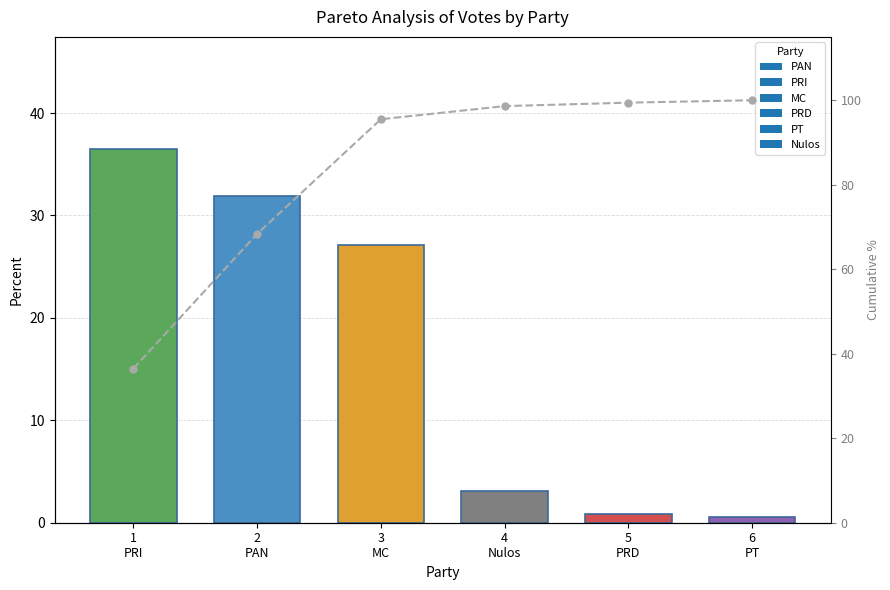

Which category has the lowest value across all series?

1
PRI